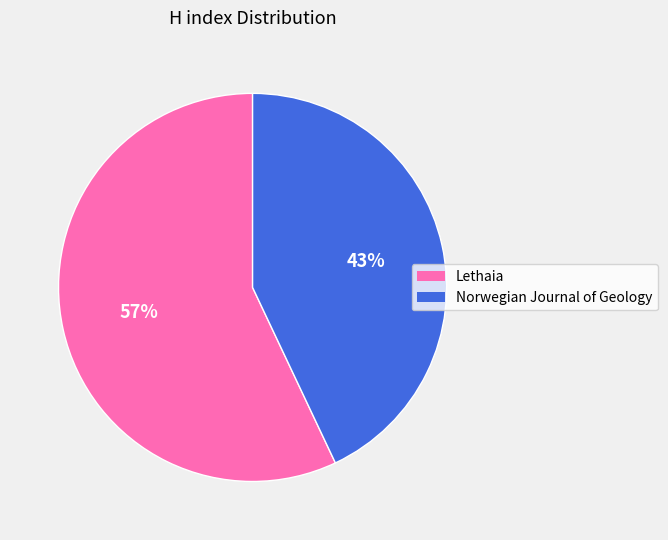

True or false: Lethaia accounts for 57% of the total.

True